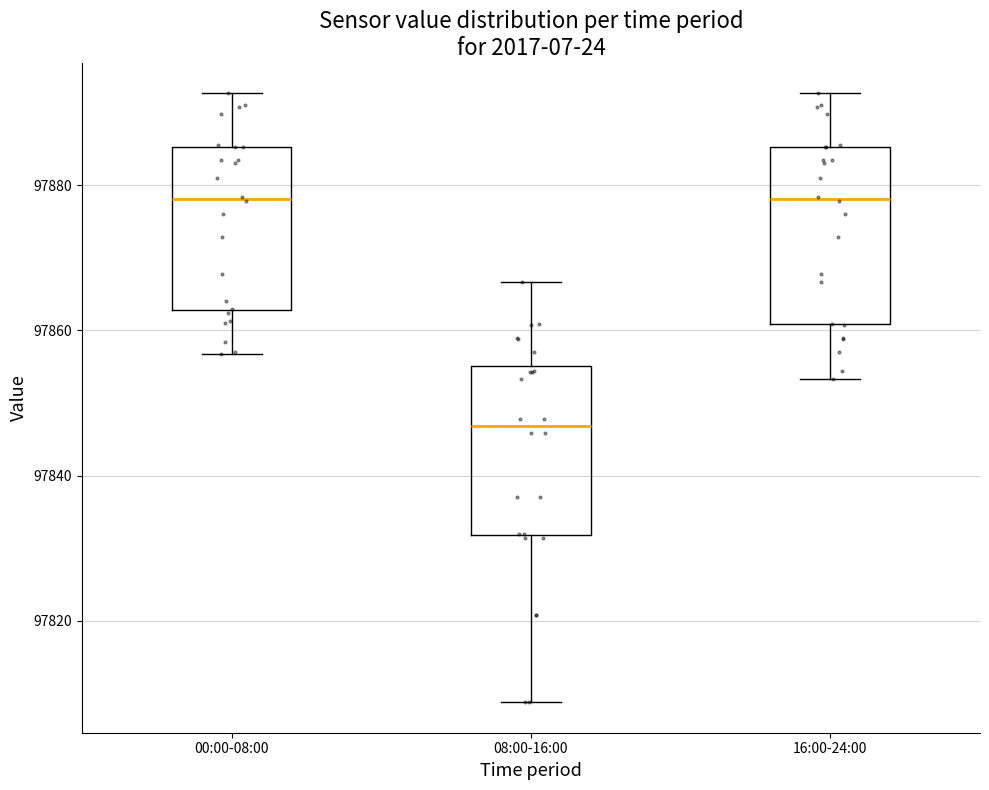

Reading left to right, transcribe this box plot: for each box, give where its median line is, the range the box spans, and where its two whiskers end, as read against the y-axis. The values are not printed on the chart, so give them approximately, as read against the axis.

00:00-08:00: median 97878, box 97862 to 97886, whiskers 97856 to 97892
08:00-16:00: median 97846, box 97832 to 97856, whiskers 97808 to 97866
16:00-24:00: median 97878, box 97860 to 97886, whiskers 97854 to 97892